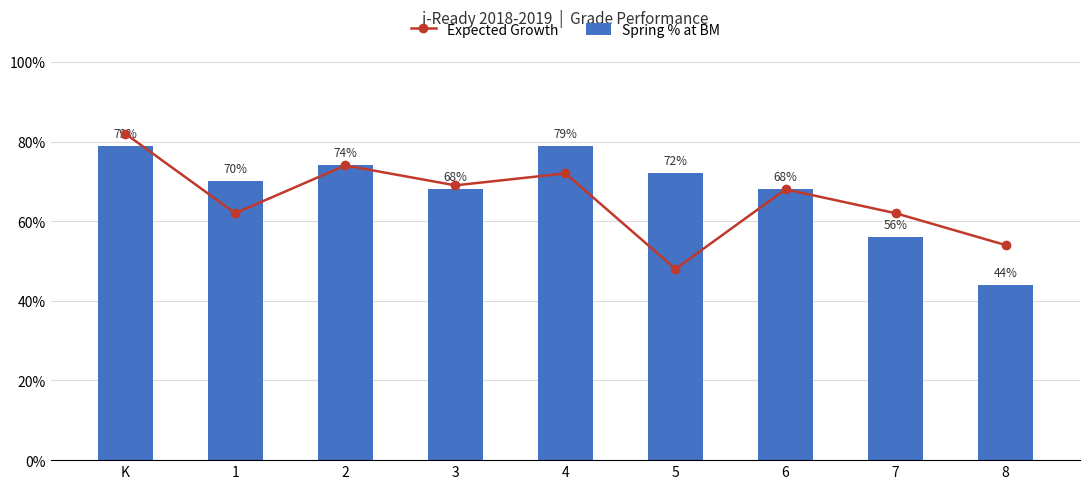

What is the sum of the Expected Growth values at 7 and 5?

1.1